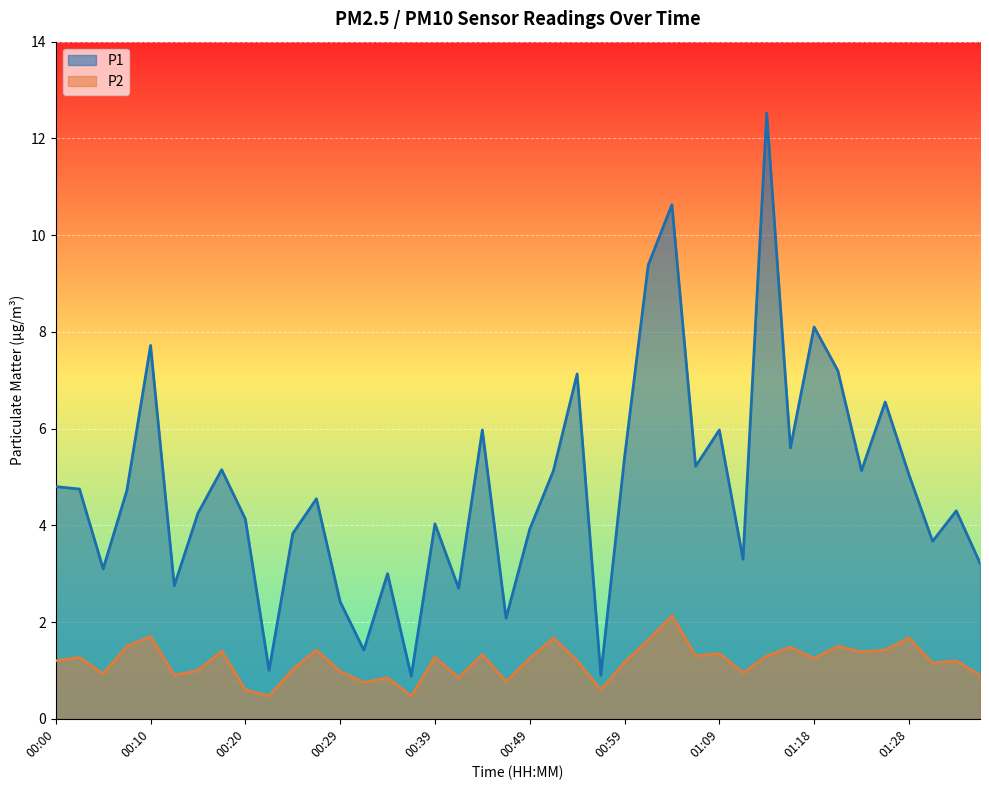

True or false: P1 and P2 cross at least once.

False